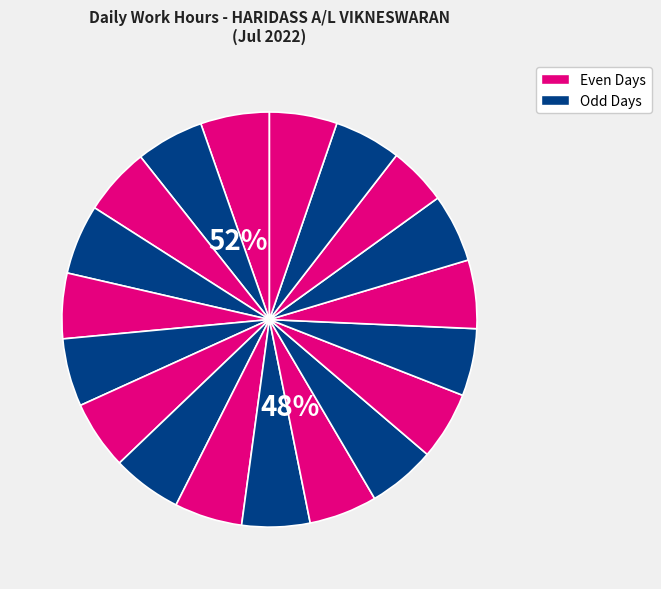

What is the ratio of the value at 9-Sat to the value at 25-Mon?

1.0